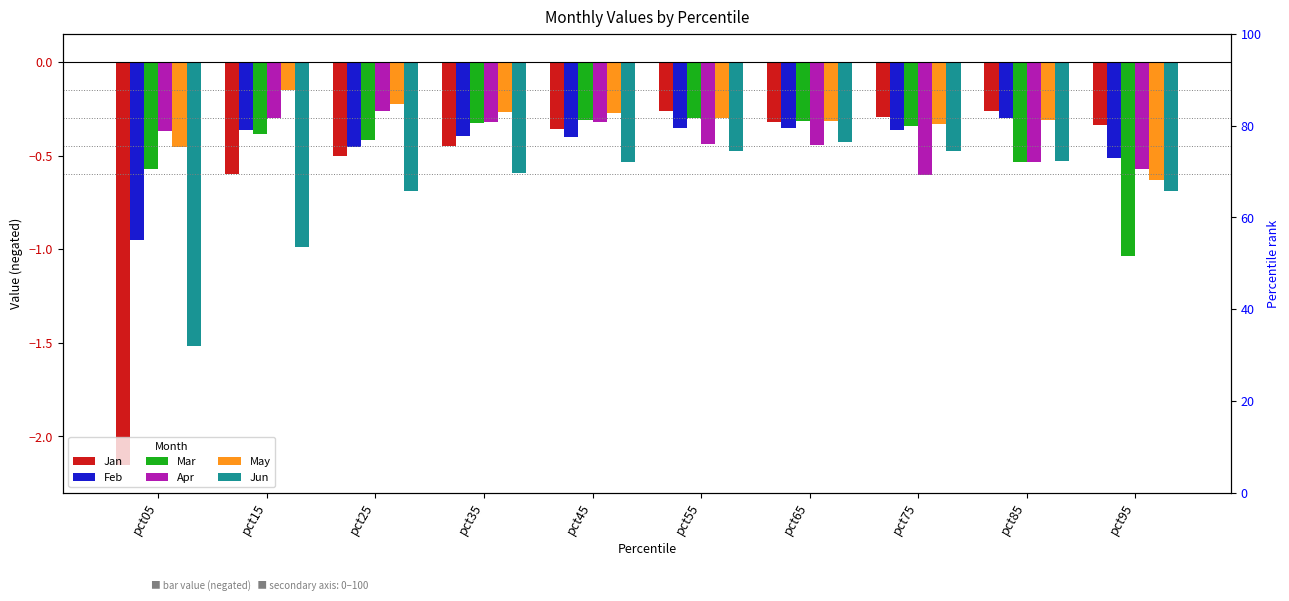

Which series has the largest range (max minus min)?

Jan